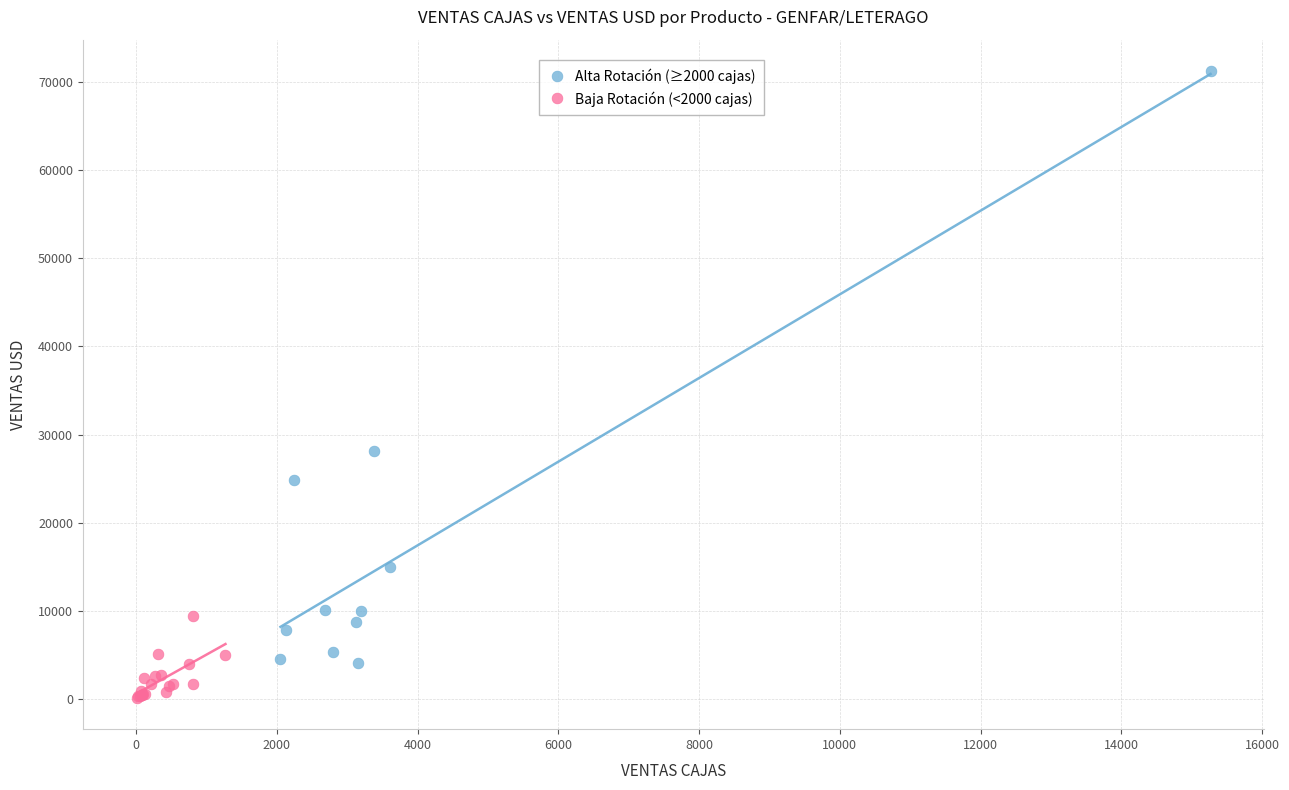

Which series contains the lowest Y value?

Baja Rotación (<2000 cajas)